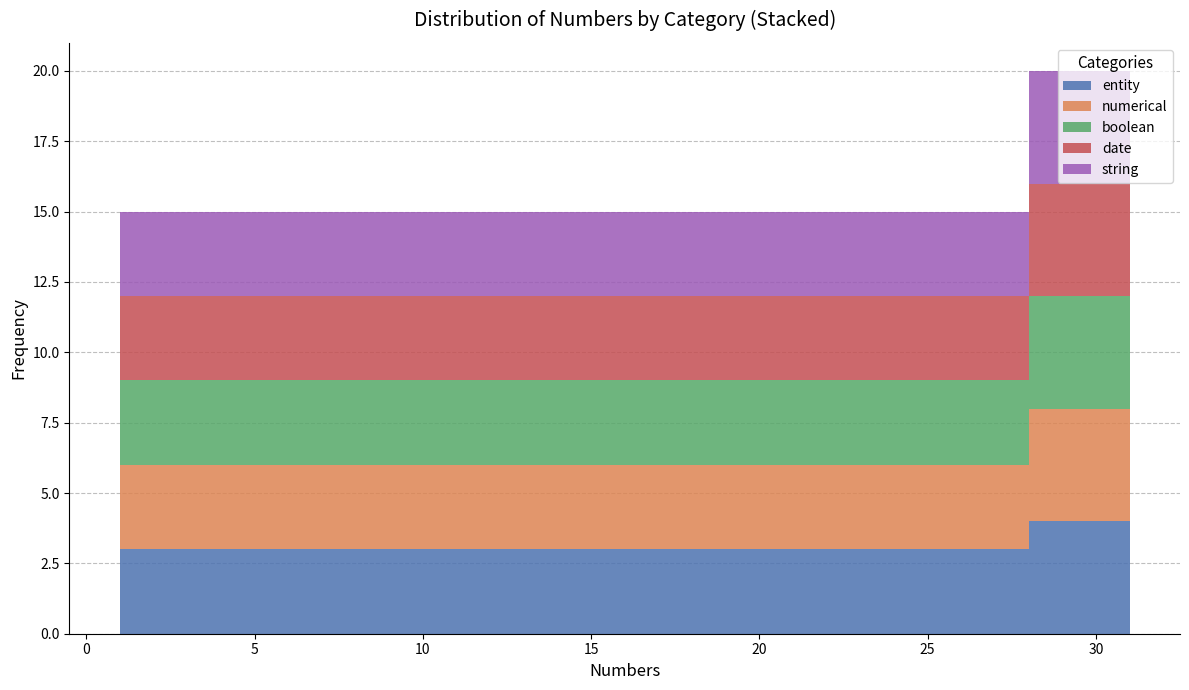

What is the total height of the stacked bar covering 7 to 10 on the x-axis? The values are not printed on the chart, so give them approximately, as read against the axis.

15